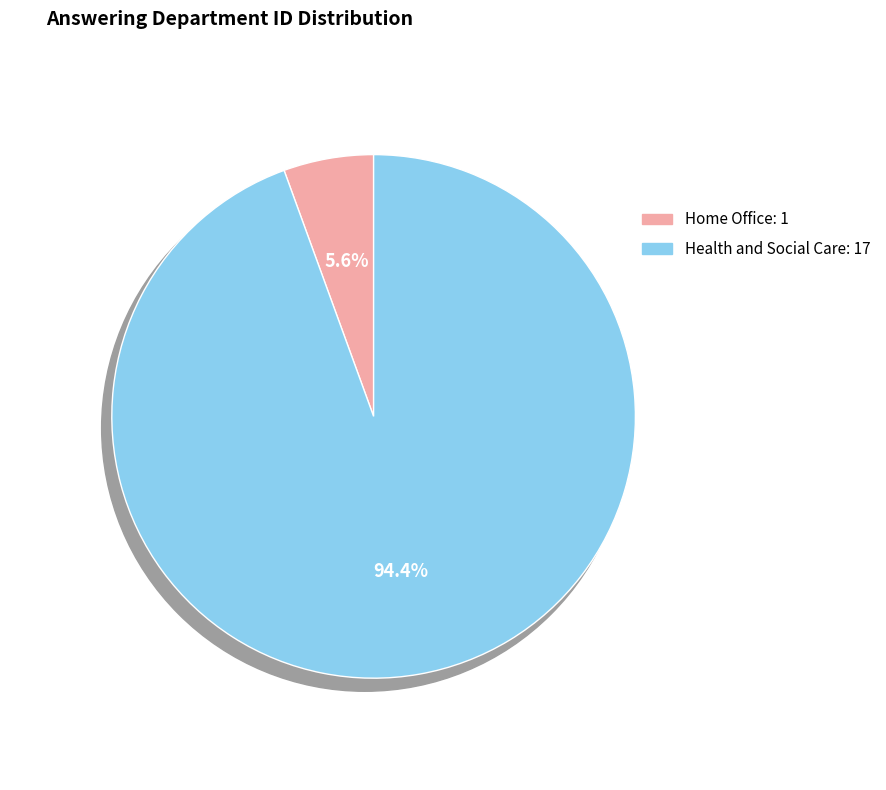

Count the number of slices in the pie.

2